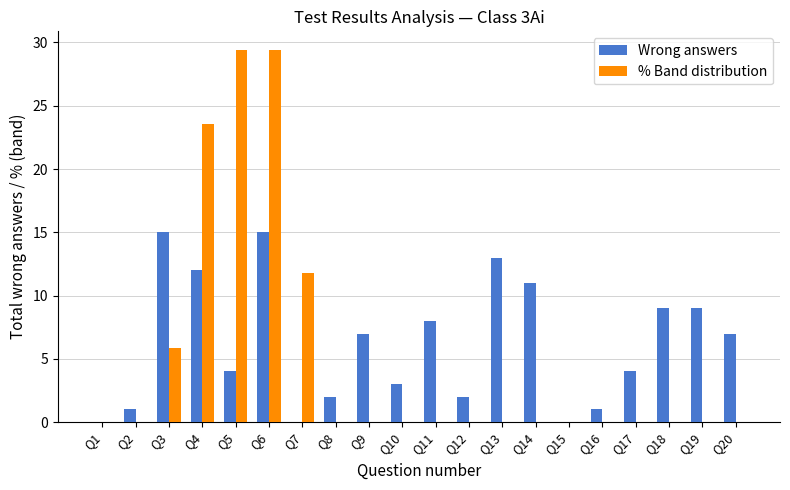

Count the number of categories in the chart.

20